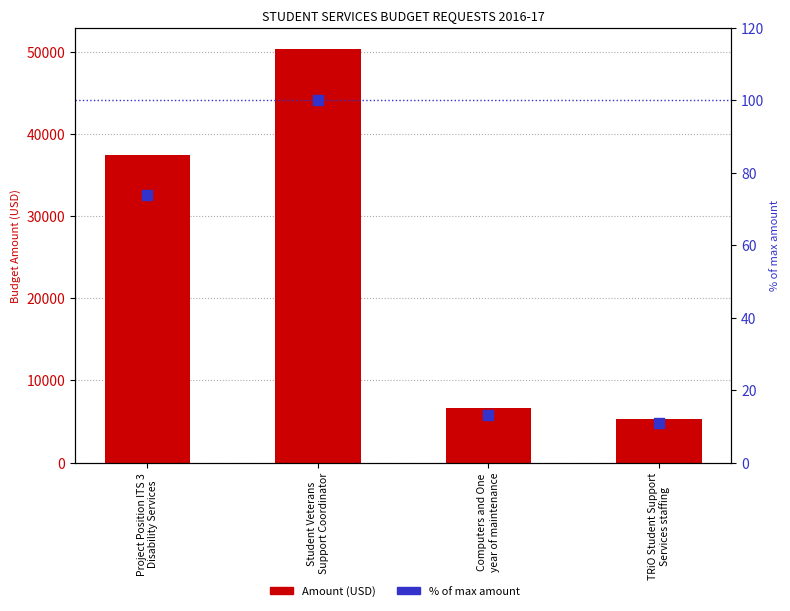

What are all the series names shown in the legend?

Amount (USD), % of max amount